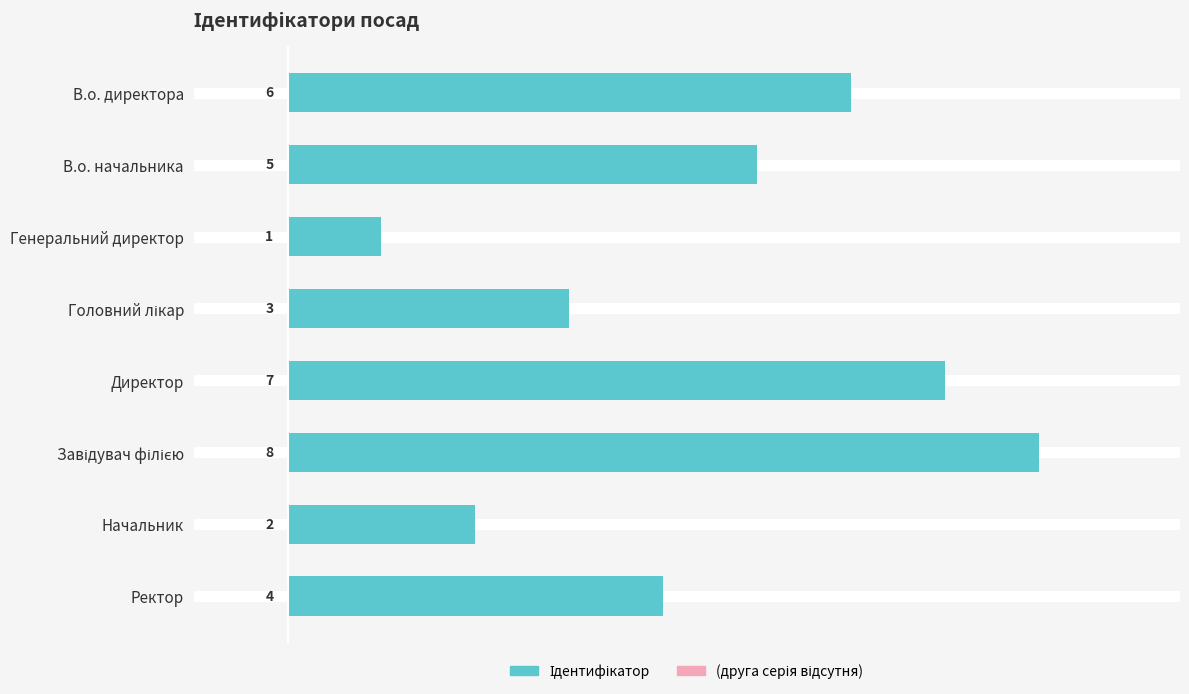

What value does the data have at Ректор?

4